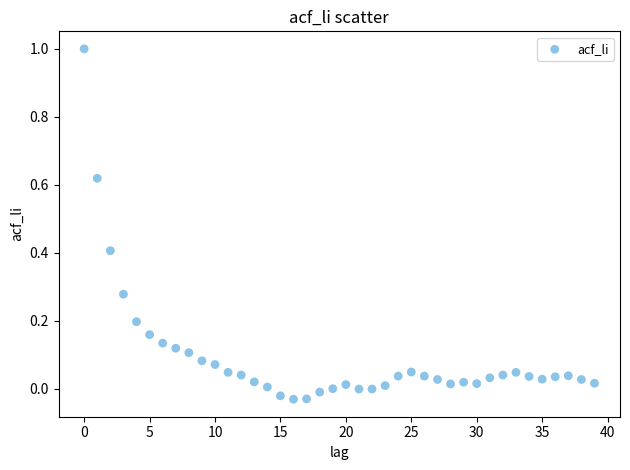

What is the range of Y values (max minus min)?

1.0